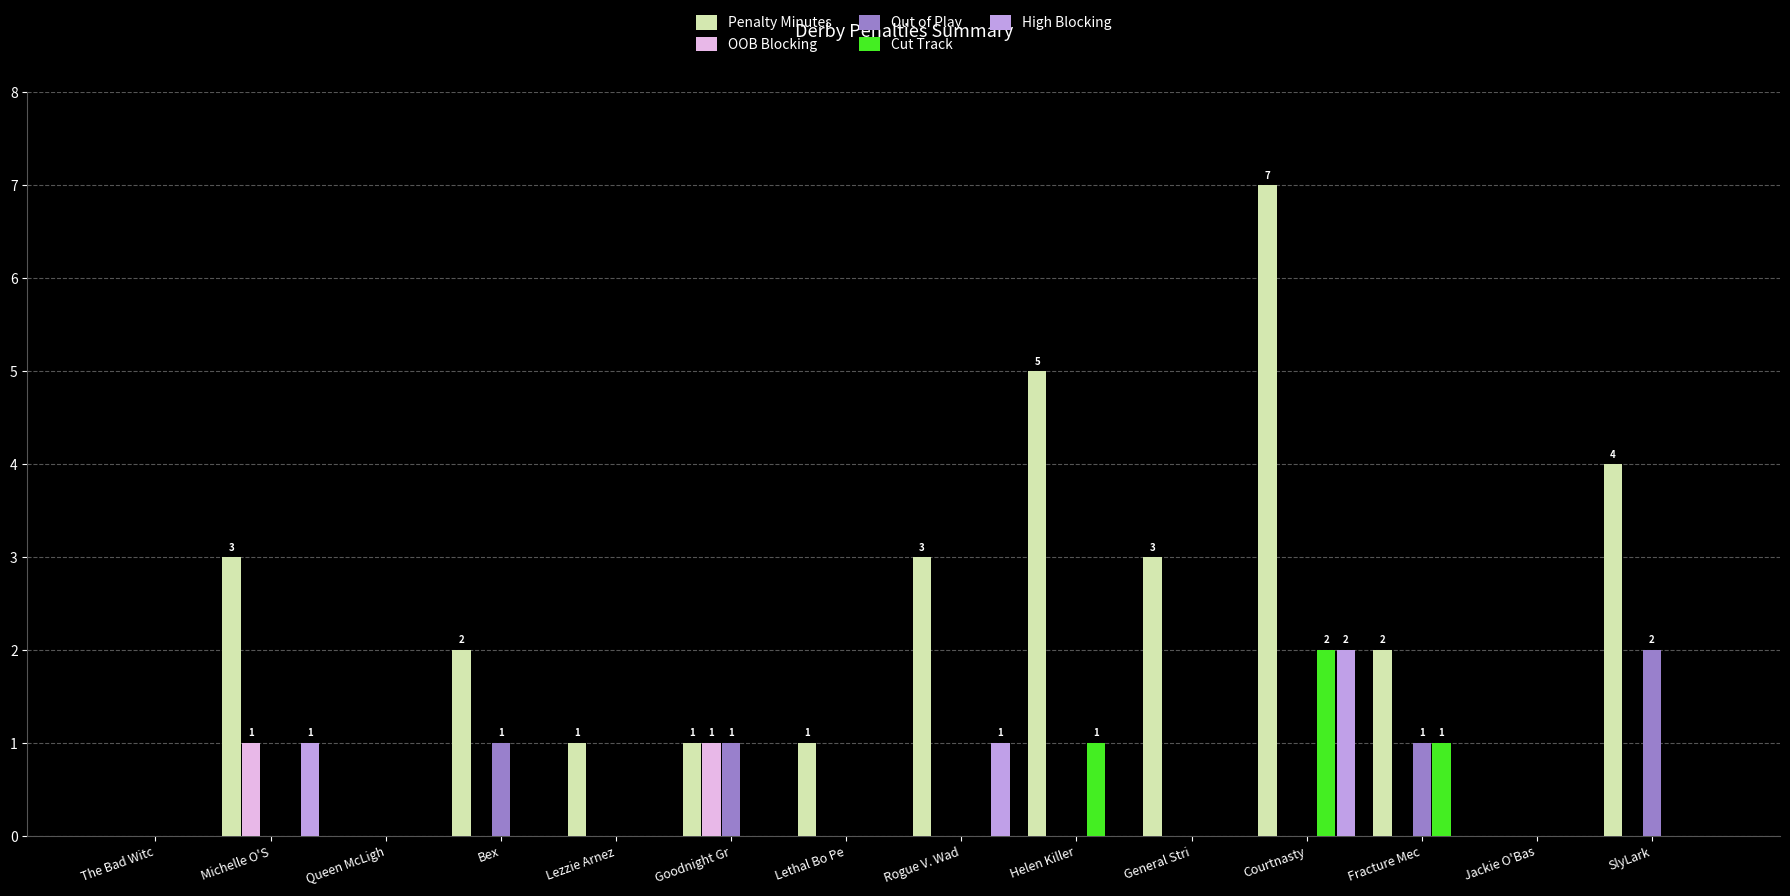

Reading right to left, what are all the values shown in this chart?

Penalty Minutes: 4	0	2	7	3	5	3	1	1	1	2	0	3	0
OOB Blocking: 0	0	0	0	0	0	0	0	1	0	0	0	1	0
Out of Play: 2	0	1	0	0	0	0	0	1	0	1	0	0	0
Cut Track: 0	0	1	2	0	1	0	0	0	0	0	0	0	0
High Blocking: 0	0	0	2	0	0	1	0	0	0	0	0	1	0